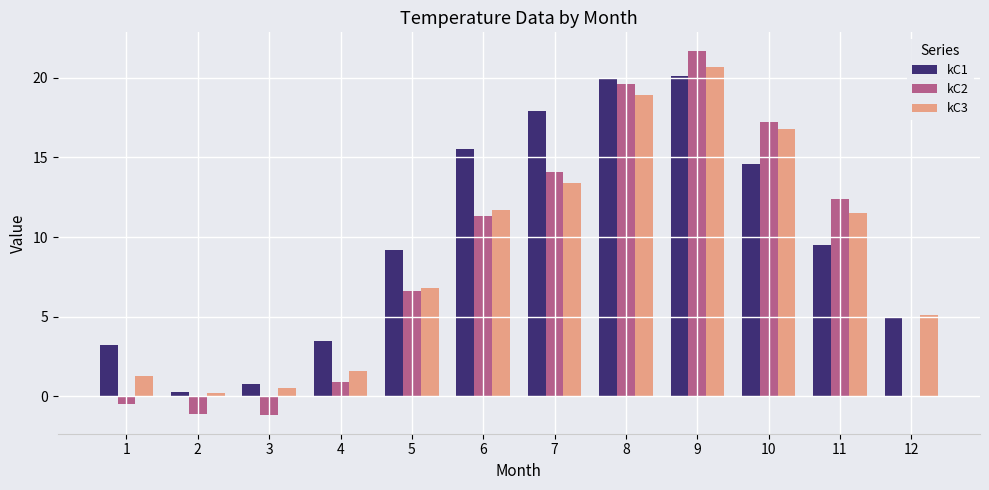

How many data points does each series have?

12